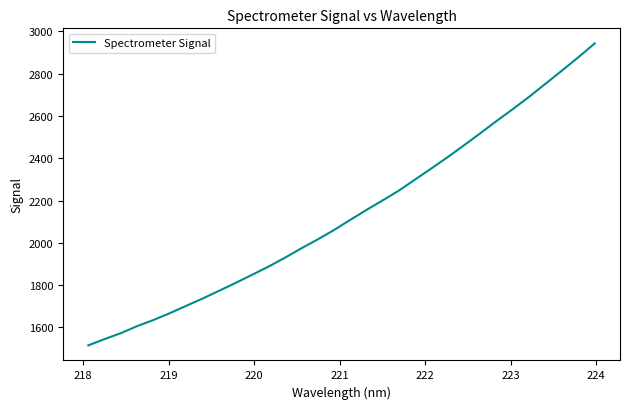

What is the smallest value displayed?

1515.3